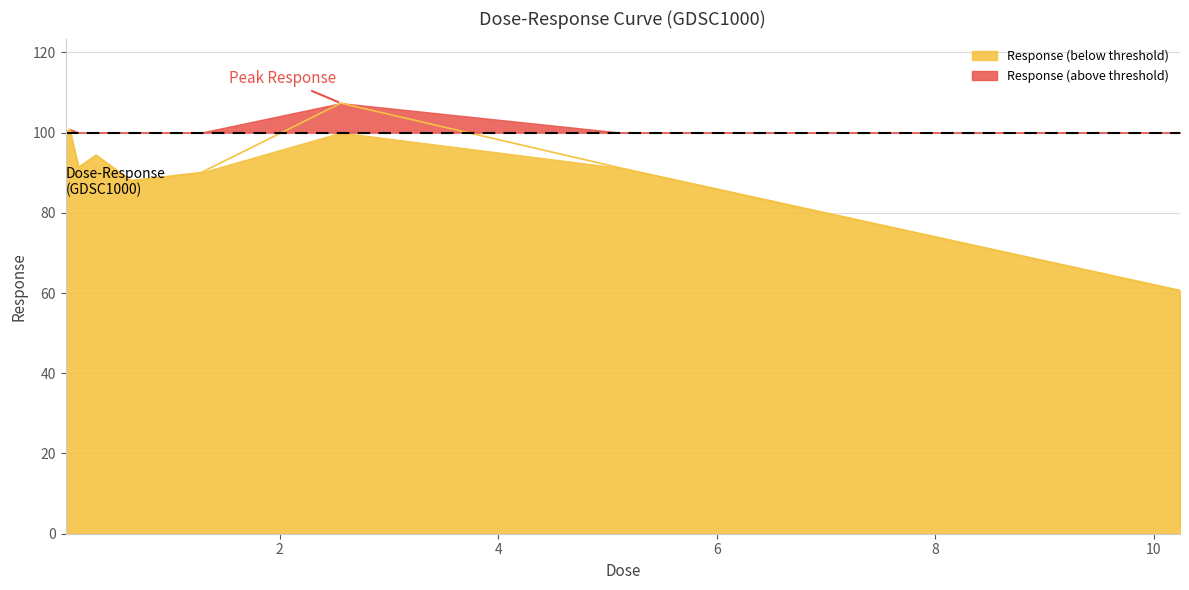

True or false: the data has more than 2 interior local peaks.

True